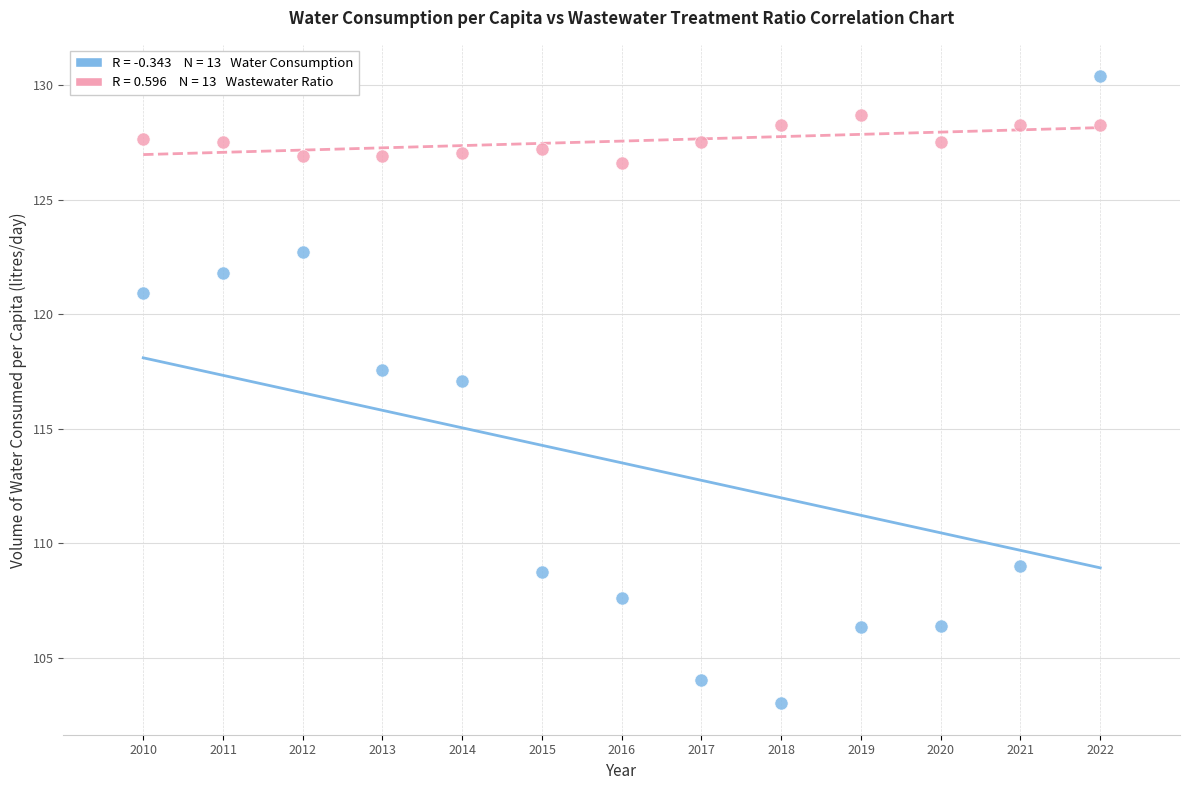

Across all series, what Y value is closest to 116?

117.1